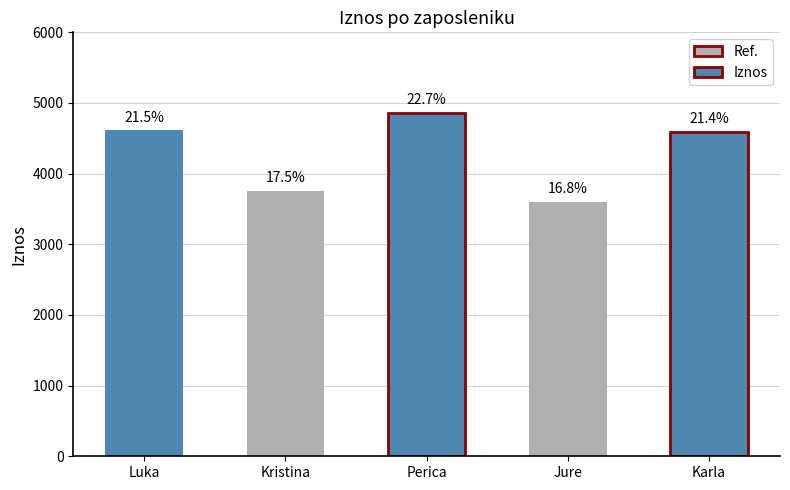

At which label does the data first exceed 4594?

Luka